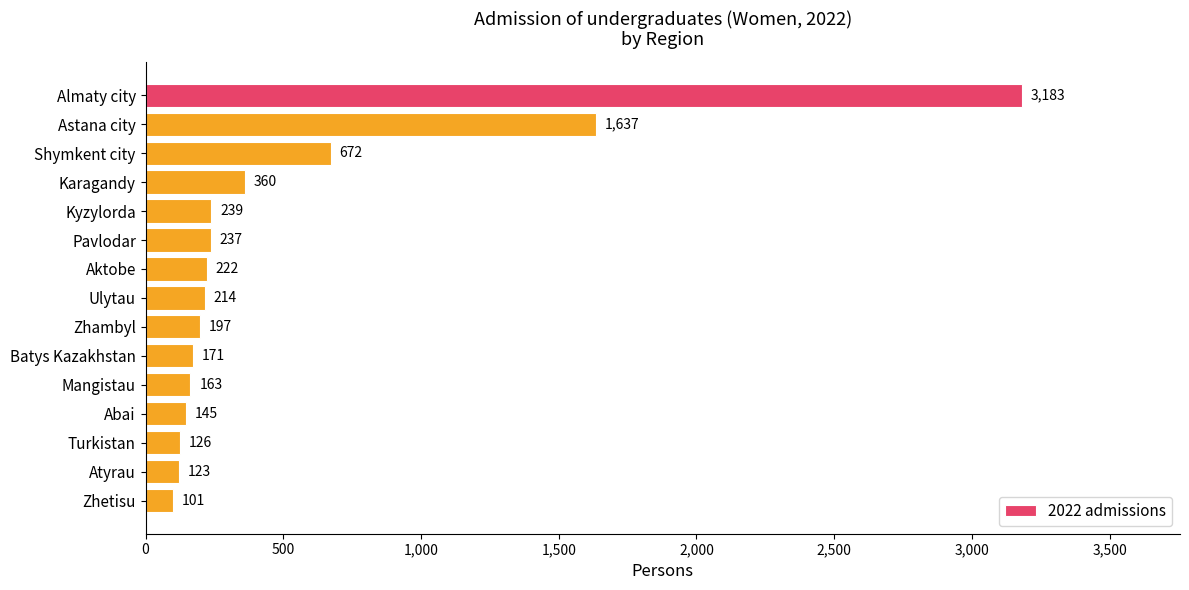

What is the value of the 1st bar from the top?

3183